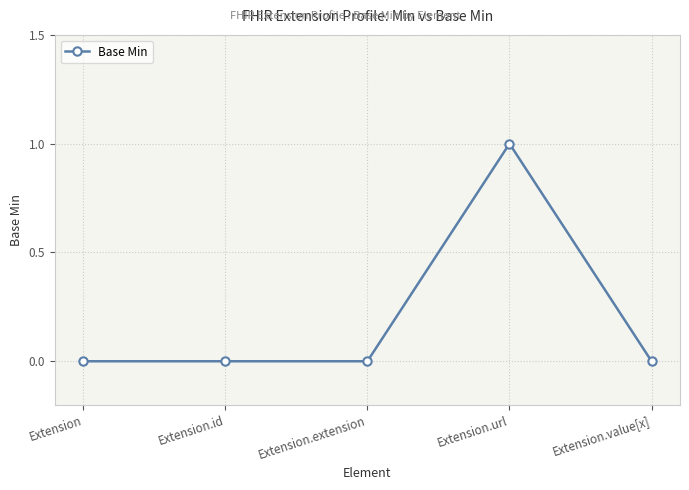

How many lines are shown in the chart?

1